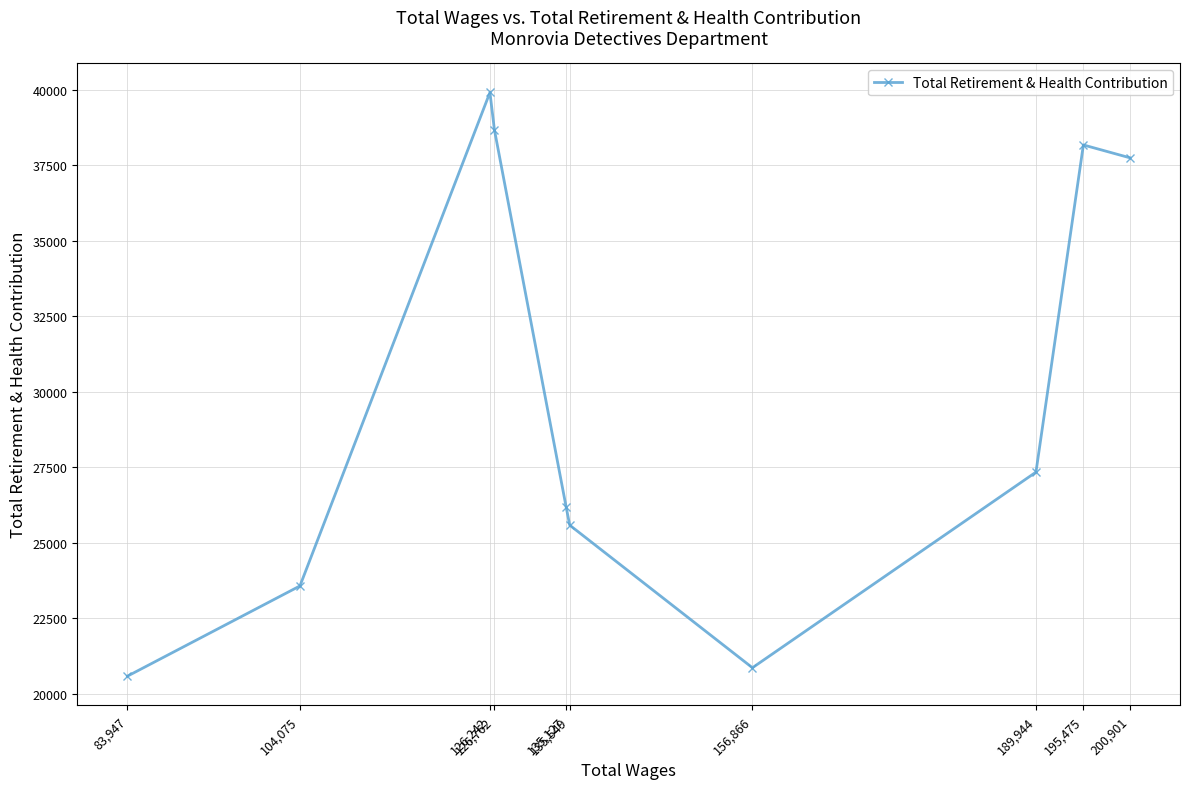

What is the change in value from 195,475 to 135,549?

-12591